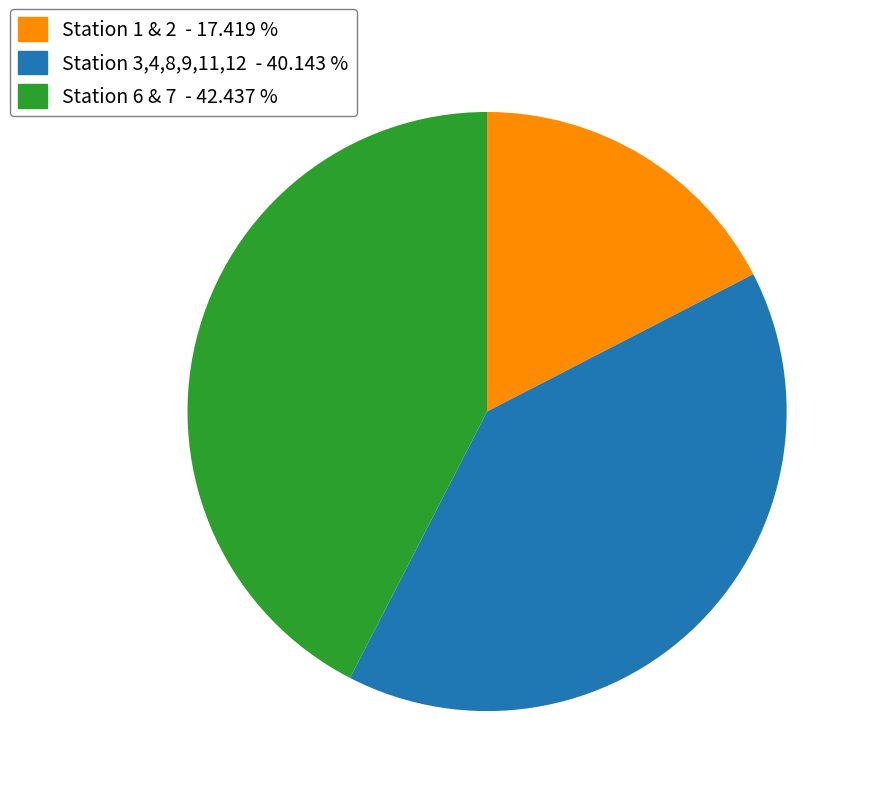

Which category has the smallest portion of the pie?

Station 1 & 2 - 17.419 %